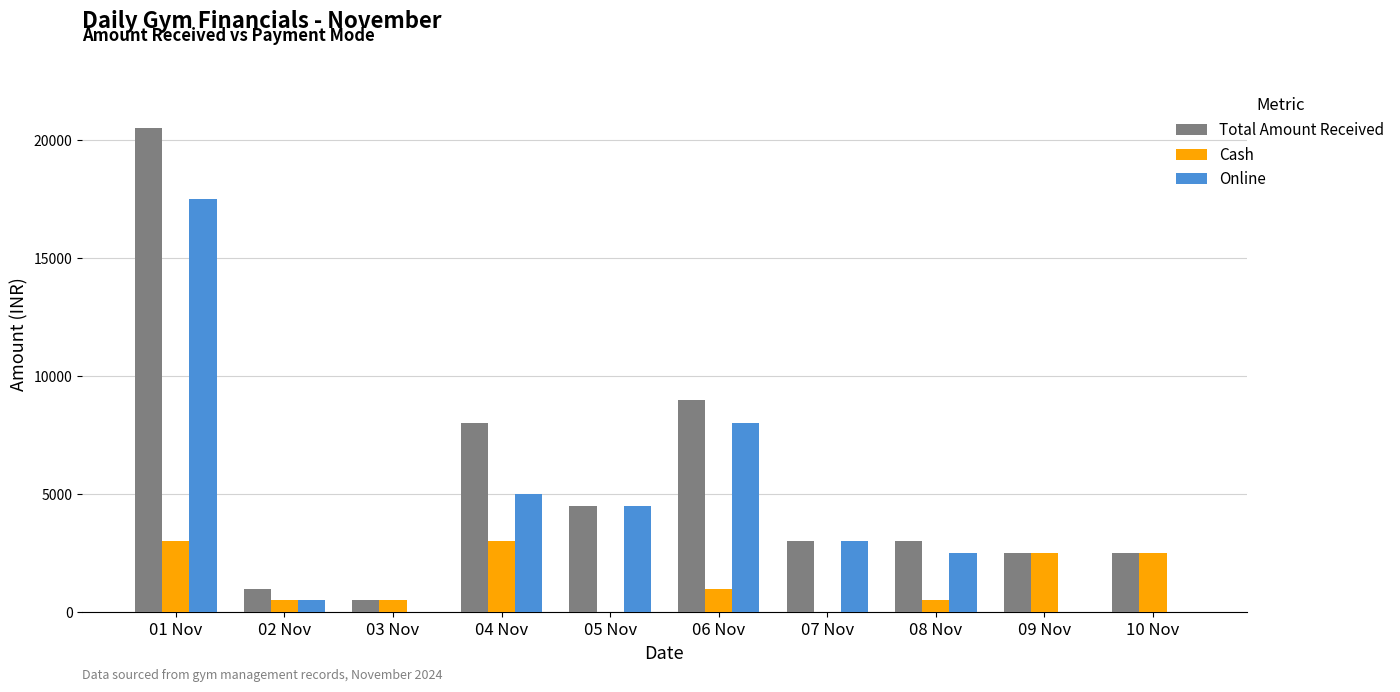

Which series has the largest total across all categories?

Total Amount Received